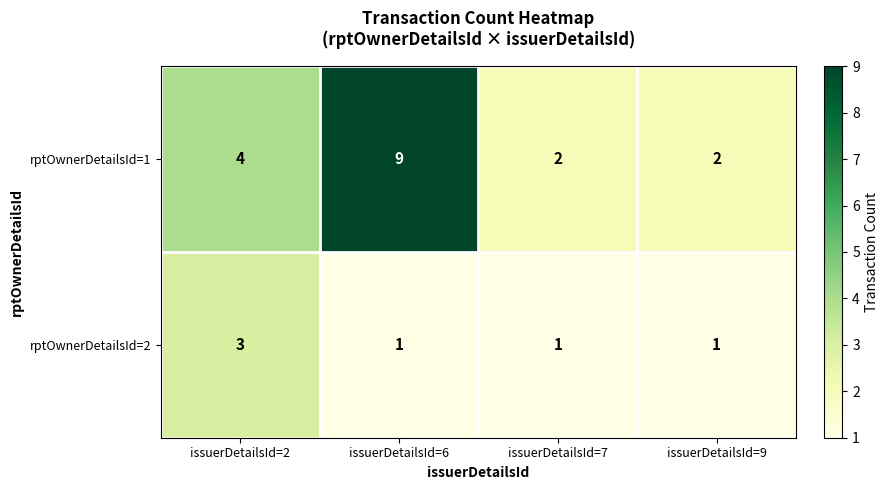

How many rptOwnerDetailsId=1 values are between 2 and 9?

4